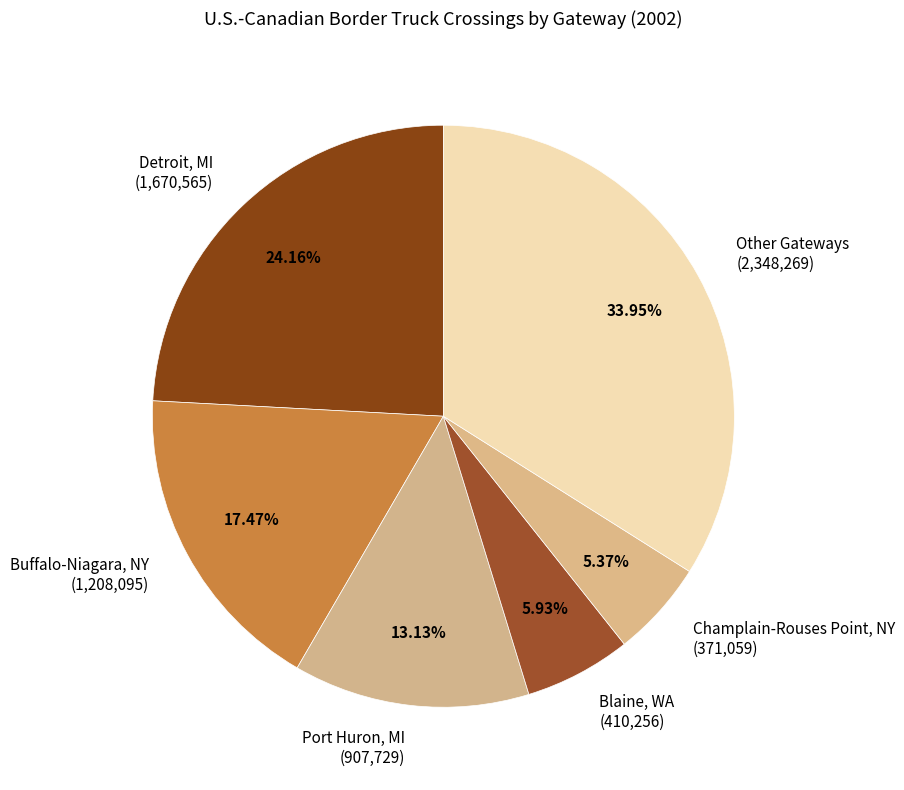

Is the sum of Blaine, WA and Detroit, MI greater than half?

No